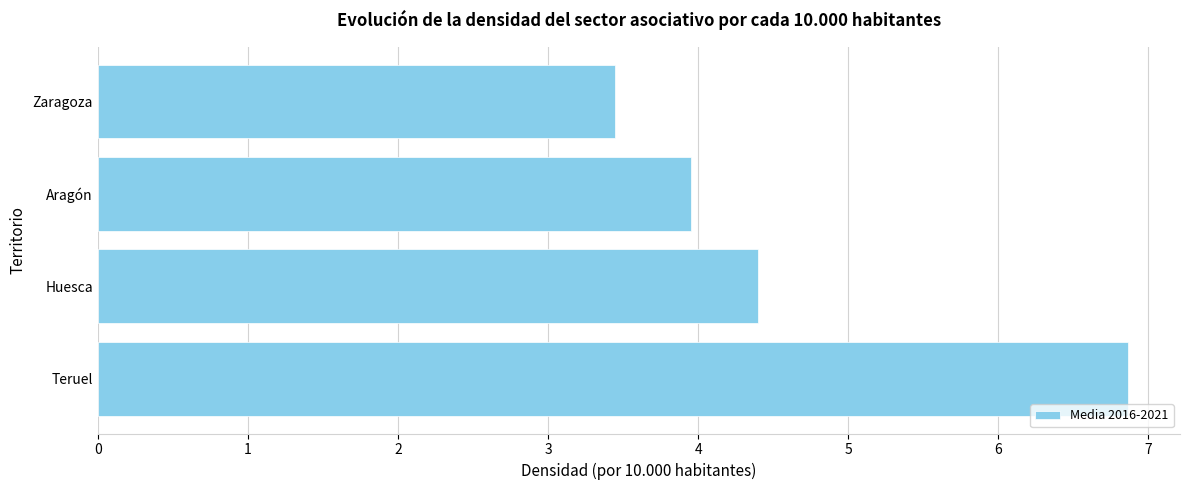

Reading top to bottom, what are all the values shown in this chart?

Zaragoza=3.4	Aragón=4.0	Huesca=4.4	Teruel=6.9